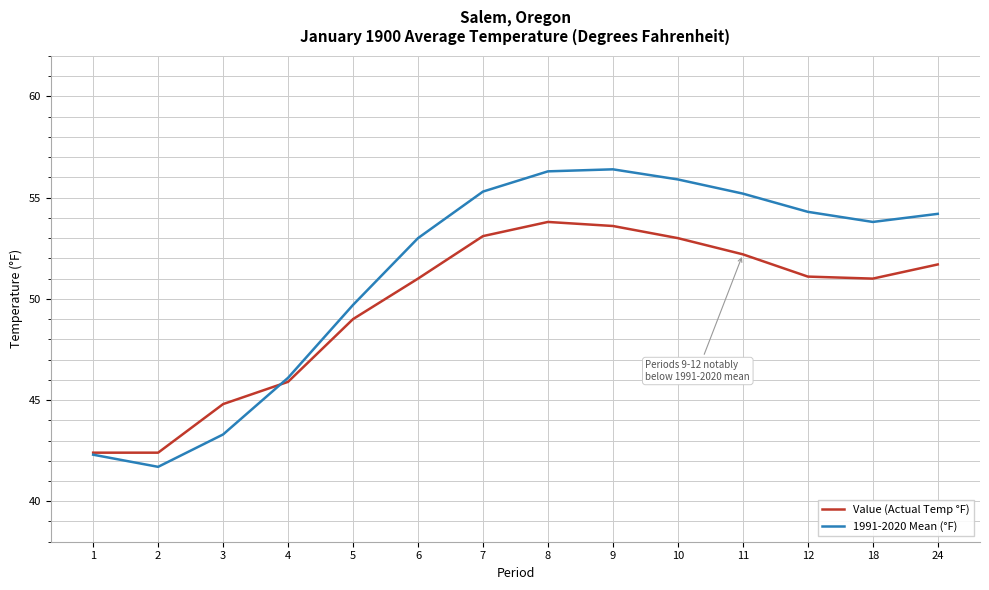

Reading left to right, list all the values displayed in this chart.

Value (Actual Temp °F): 42.4	42.4	44.8	45.9	49.0	51.0	53.1	53.8	53.6	53.0	52.2	51.1	51.0	51.7
1991-2020 Mean (°F): 42.3	41.7	43.3	46.1	49.7	53.0	55.3	56.3	56.4	55.9	55.2	54.3	53.8	54.2